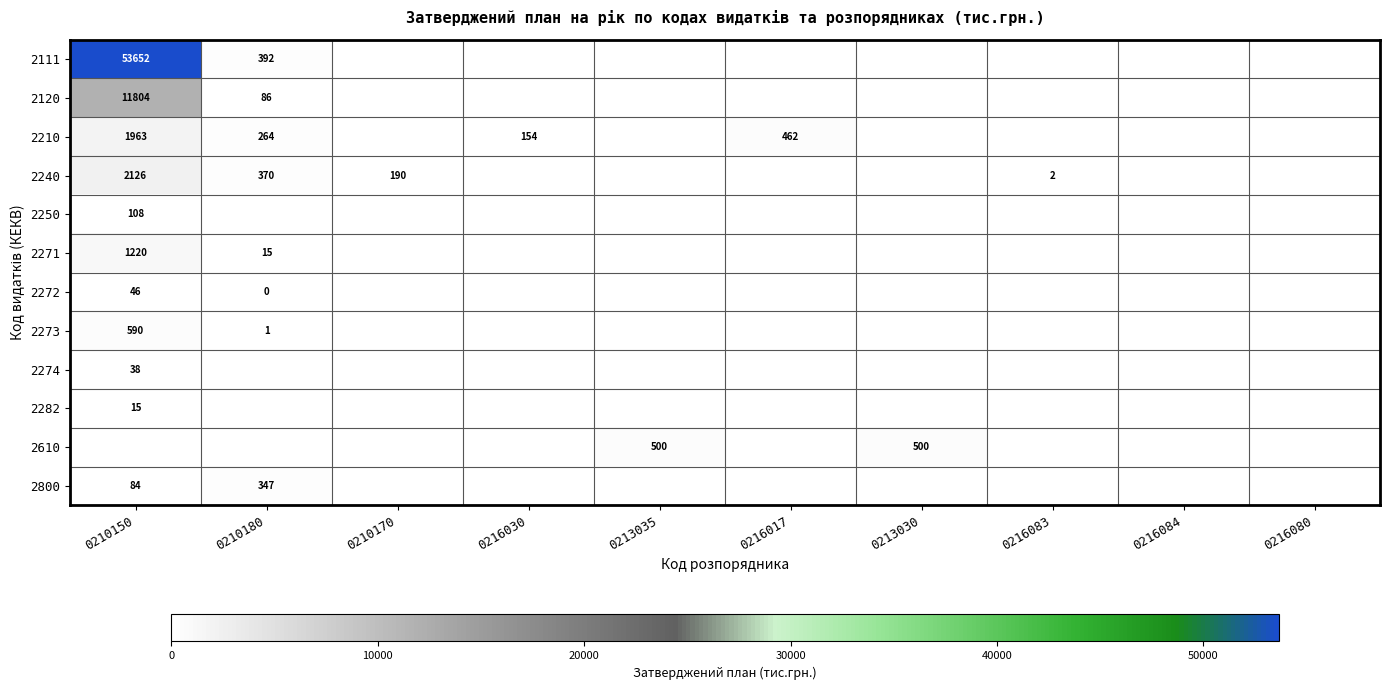

Is it true that 2282 equals 15 at 0210150?

True